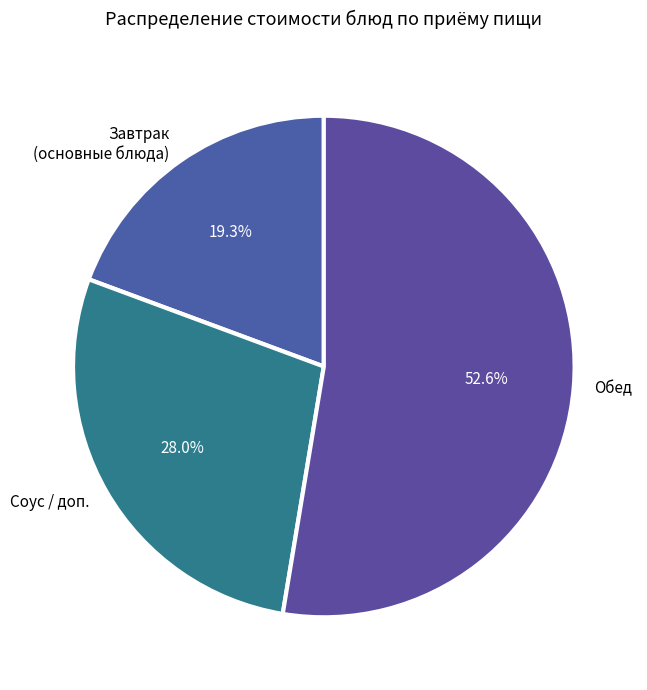

Rank the categories by value from lowest to highest.

Завтрак (основные блюда), Соус / доп., Обед